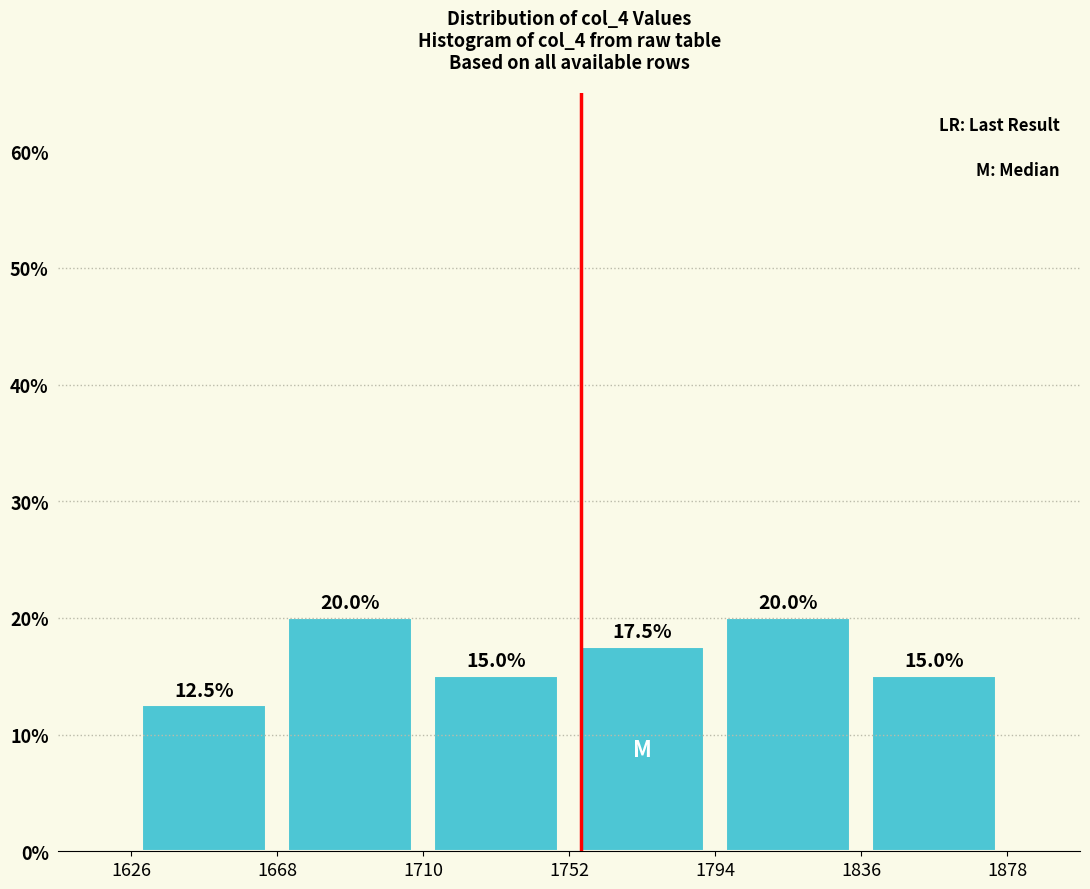

Reading left to right, list every bar in this chart as the range it spans on the x-axis followed by its height.

1626 to 1668: 12.5
1668 to 1710: 20.0
1710 to 1752: 15.0
1752 to 1794: 17.5
1794 to 1836: 20.0
1836 to 1878: 15.0